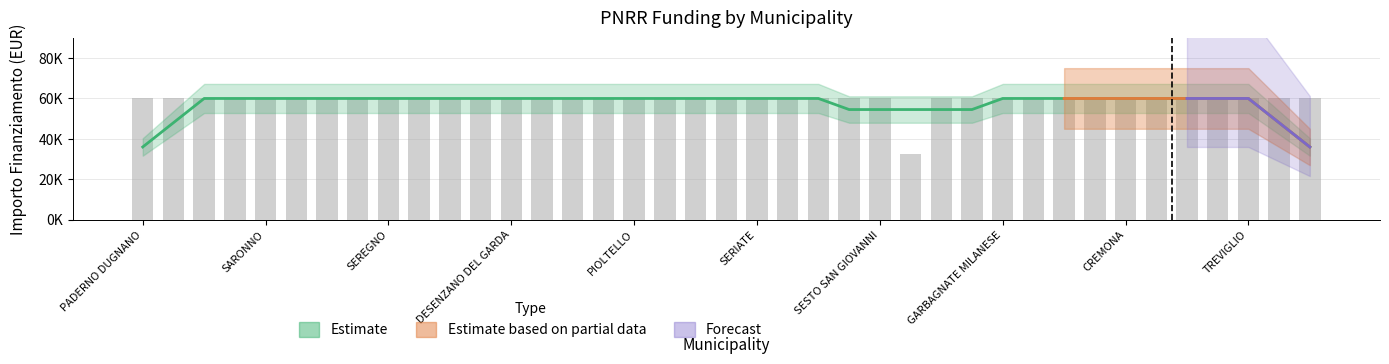

What is the label of the 36th bar from the right?

PAVIA